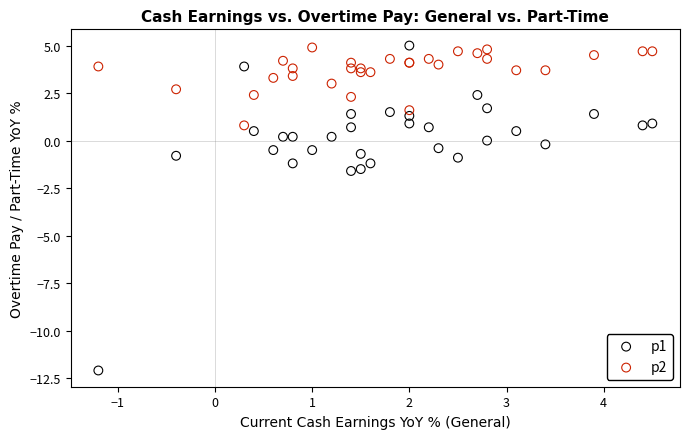

Which series has the largest Y range (max minus min)?

p1